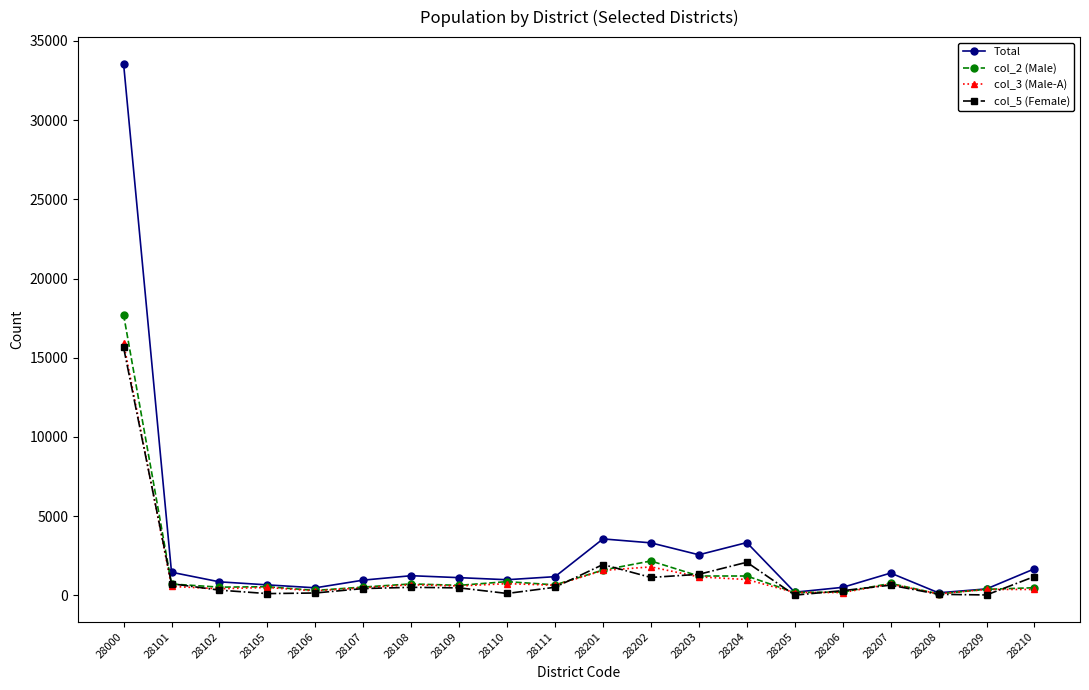

What is the total value across all series at 28203?

6280